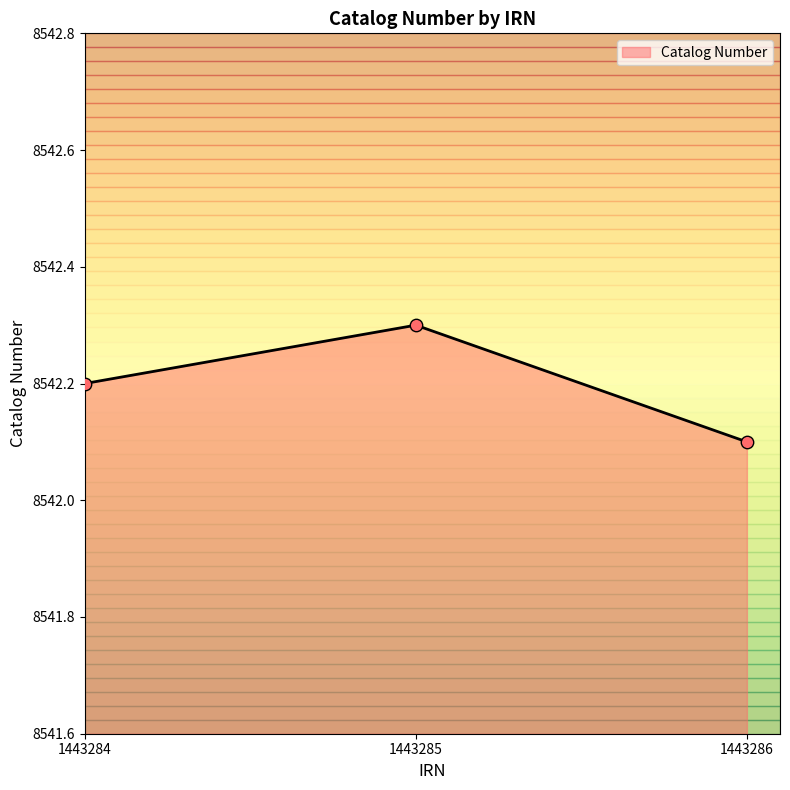

What is the change in value from 1443285 to 1443286?

-0.2